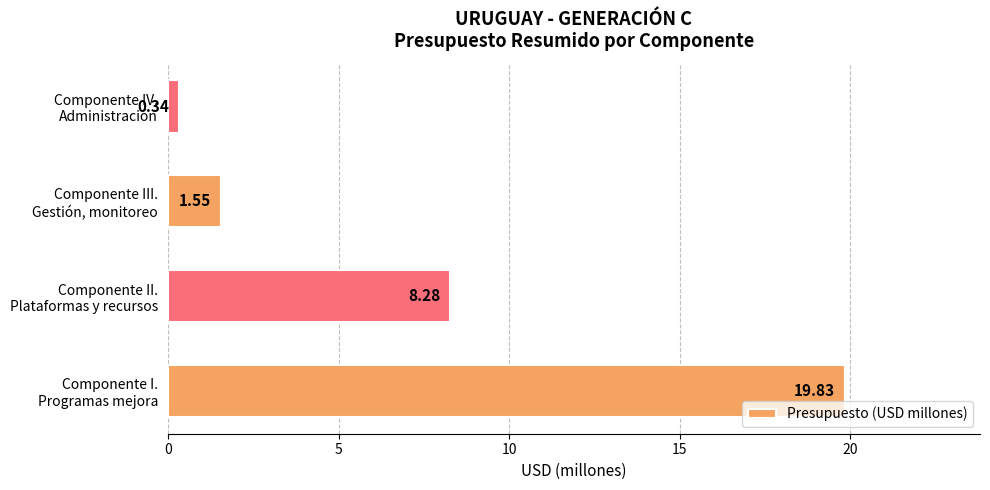

List the labels in order of value, smallest first.

Componente IV.
Administración, Componente III.
Gestión, monitoreo, Componente II.
Plataformas y recursos, Componente I.
Programas mejora